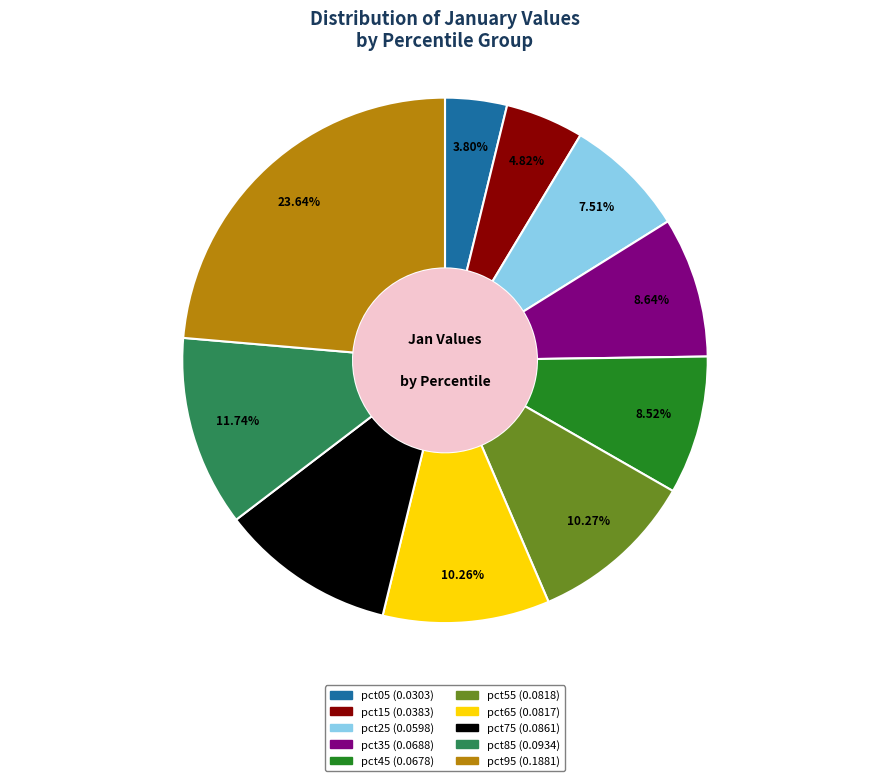

How many slices are in this pie chart?

10